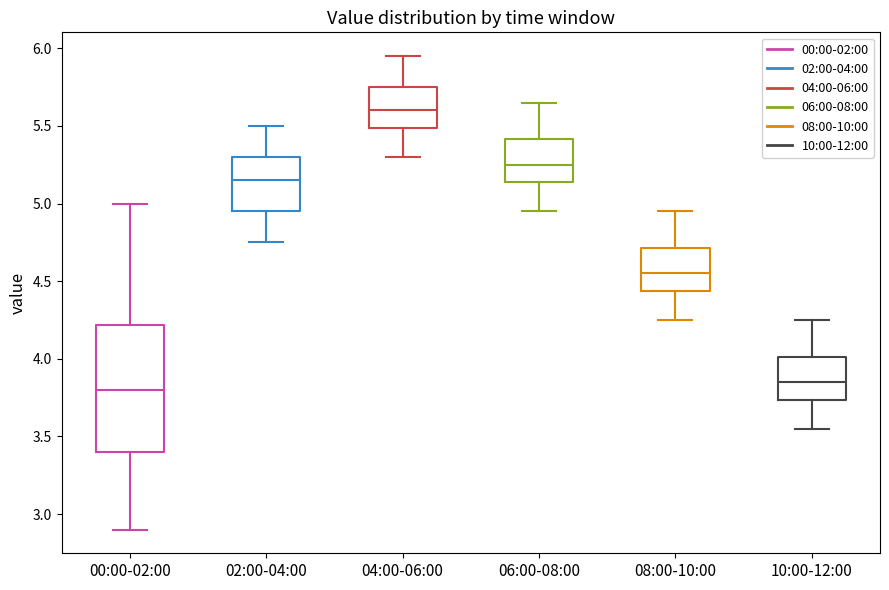

Reading left to right, read every box against the y-axis: the position of its median line, the range the box covers, and the ends of its whiskers. The values are not printed on the chart, so give them approximately, as read against the axis.

00:00-02:00: median 3.80, box 3.40 to 4.20, whiskers 2.90 to 5.00
02:00-04:00: median 5.15, box 4.95 to 5.30, whiskers 4.75 to 5.50
04:00-06:00: median 5.60, box 5.50 to 5.75, whiskers 5.30 to 5.95
06:00-08:00: median 5.25, box 5.15 to 5.40, whiskers 4.95 to 5.65
08:00-10:00: median 4.55, box 4.45 to 4.70, whiskers 4.25 to 4.95
10:00-12:00: median 3.85, box 3.75 to 4.00, whiskers 3.55 to 4.25